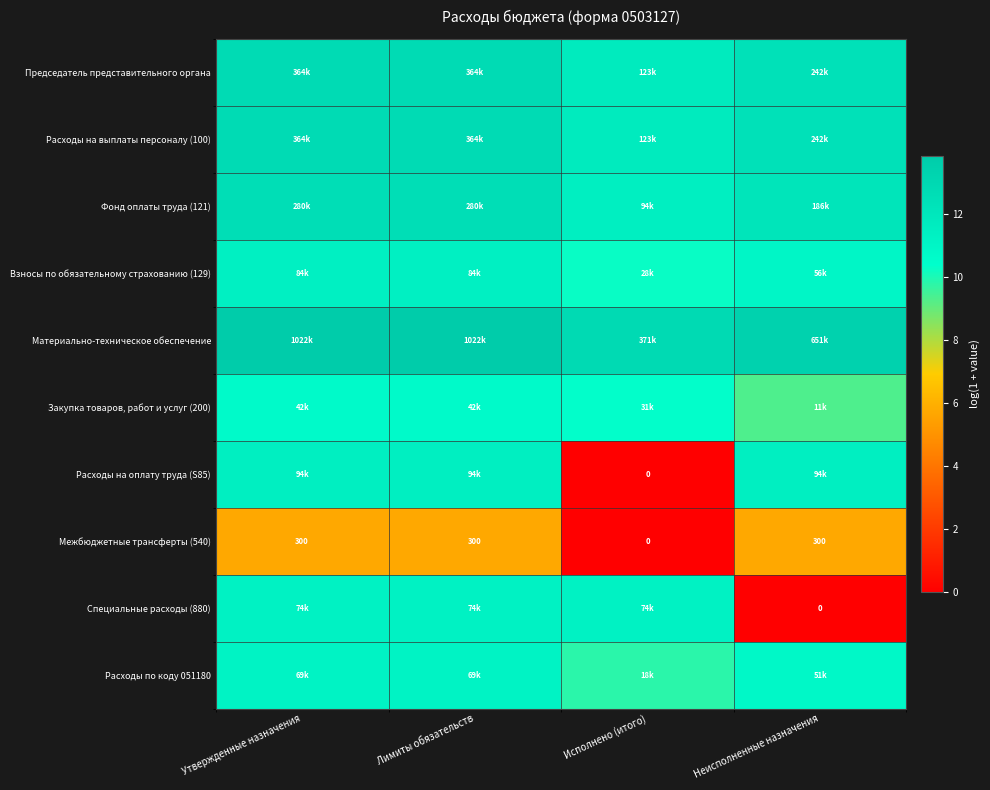

The Фонд оплаты труда (121) series shows 8.4 at Неисполненные назначения. True or false?

False